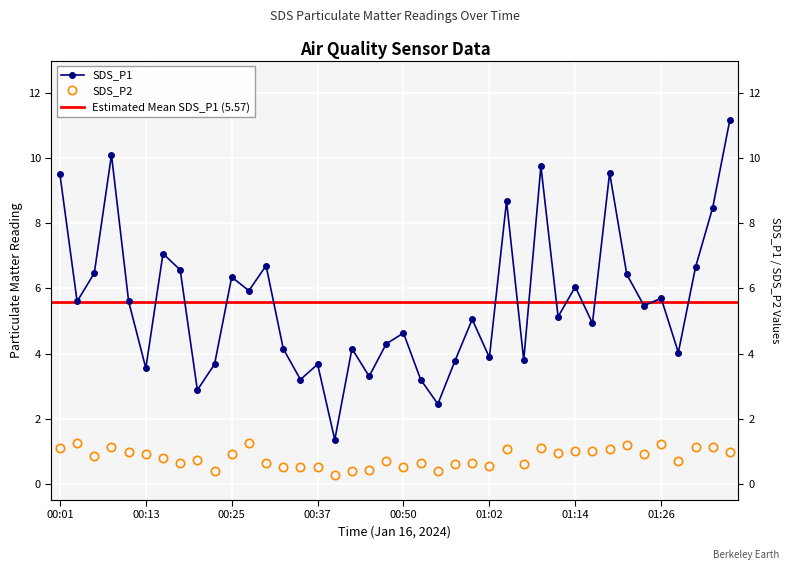

How many categories are shown in the chart?

40